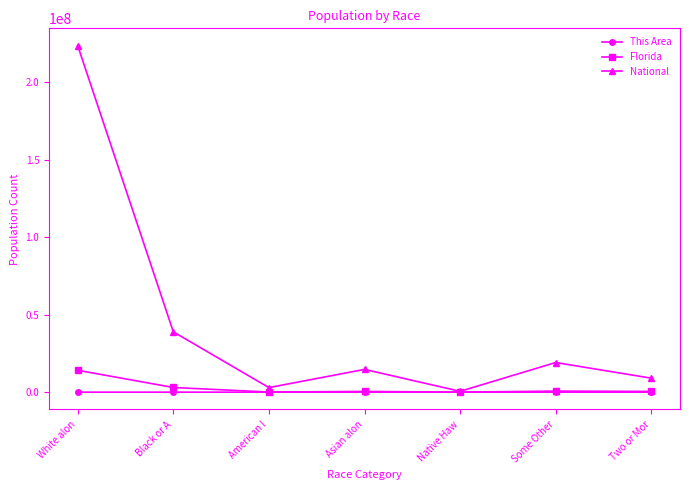

True or false: National has a value of 19107368 at Some Other.

True